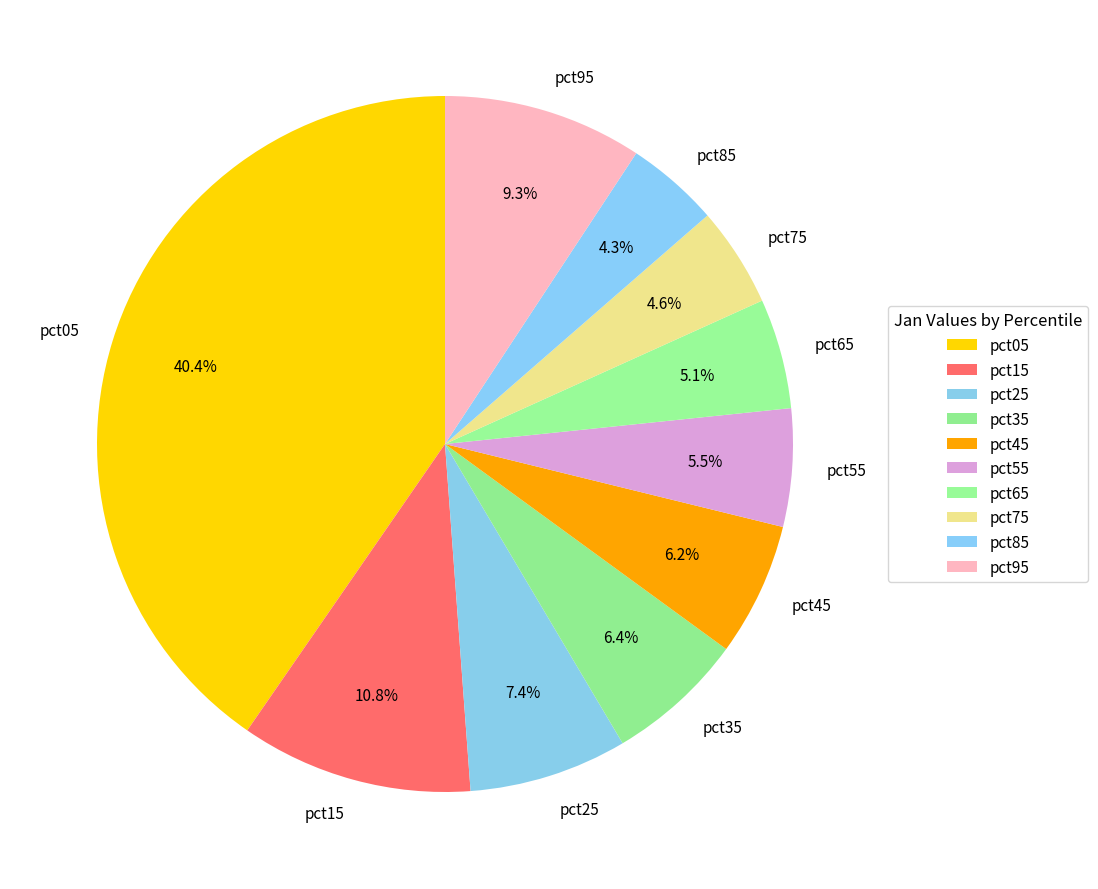

To the nearest percent, what portion does pct85 represent?

4%